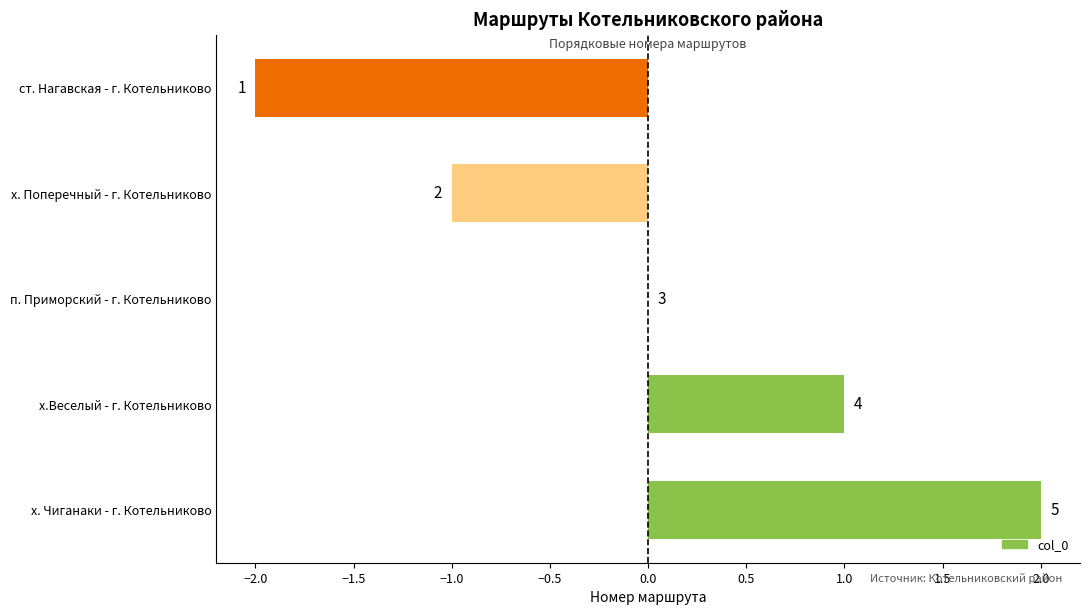

What is the maximum value shown in the chart?

2